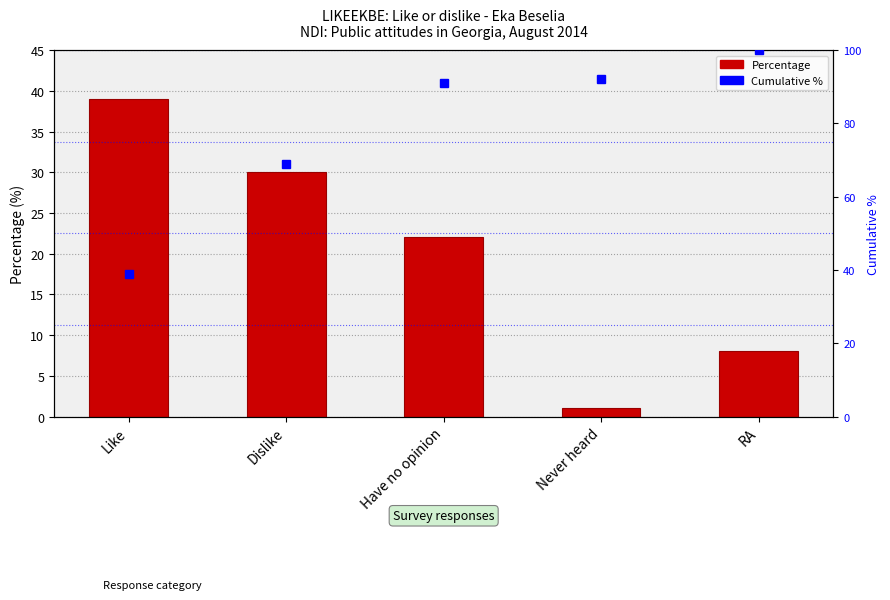

How many bars are there in total?

5